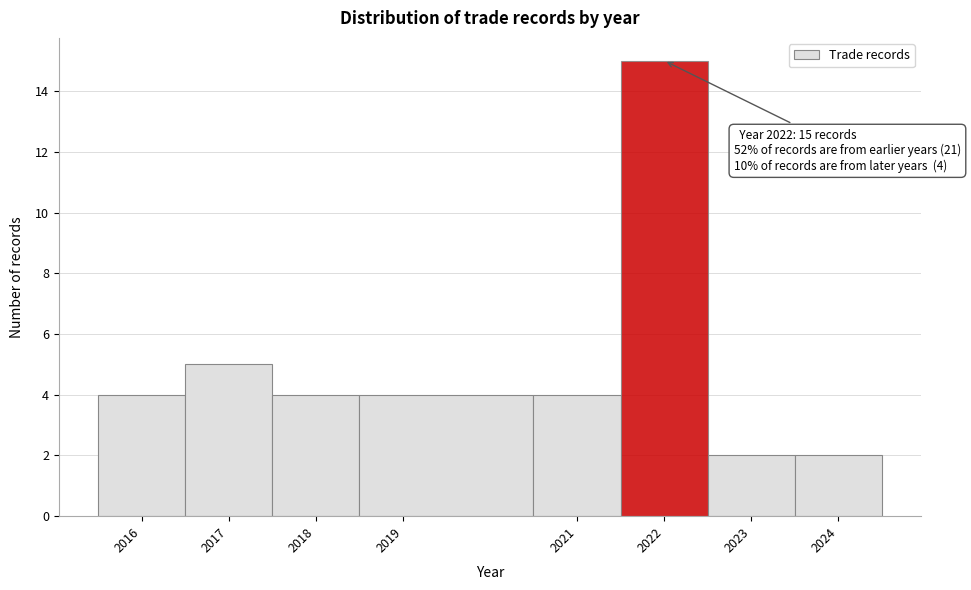

Over which range of the x-axis is the bar tallest?

2021.5 to 2022.5